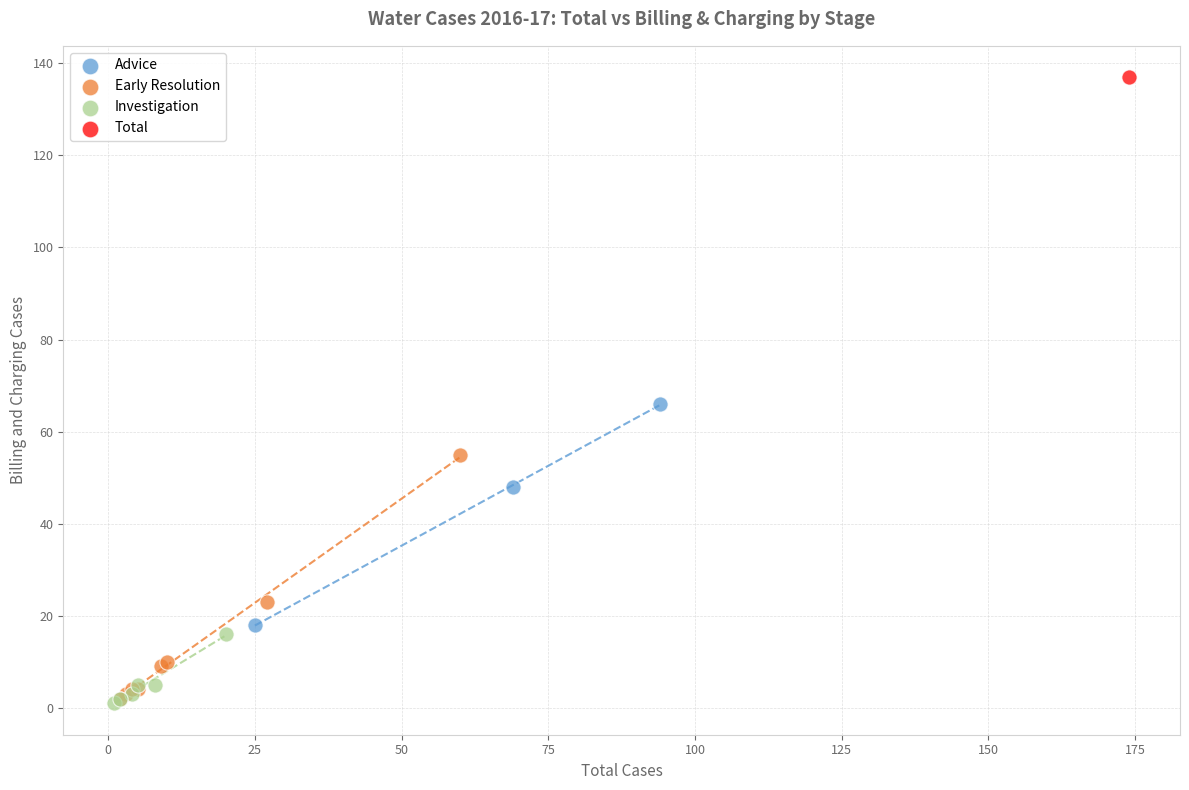

Which series reaches the maximum Y coordinate?

Total